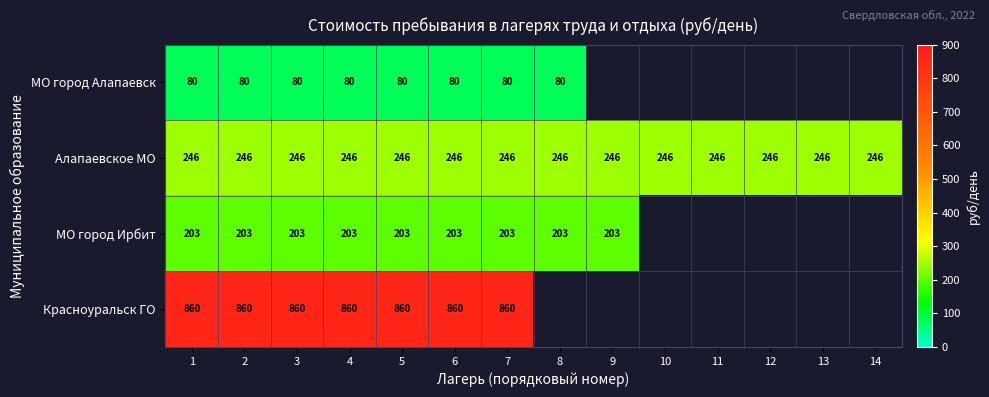

The Красноуральск ГО series shows 1422.1 at 1. True or false?

False